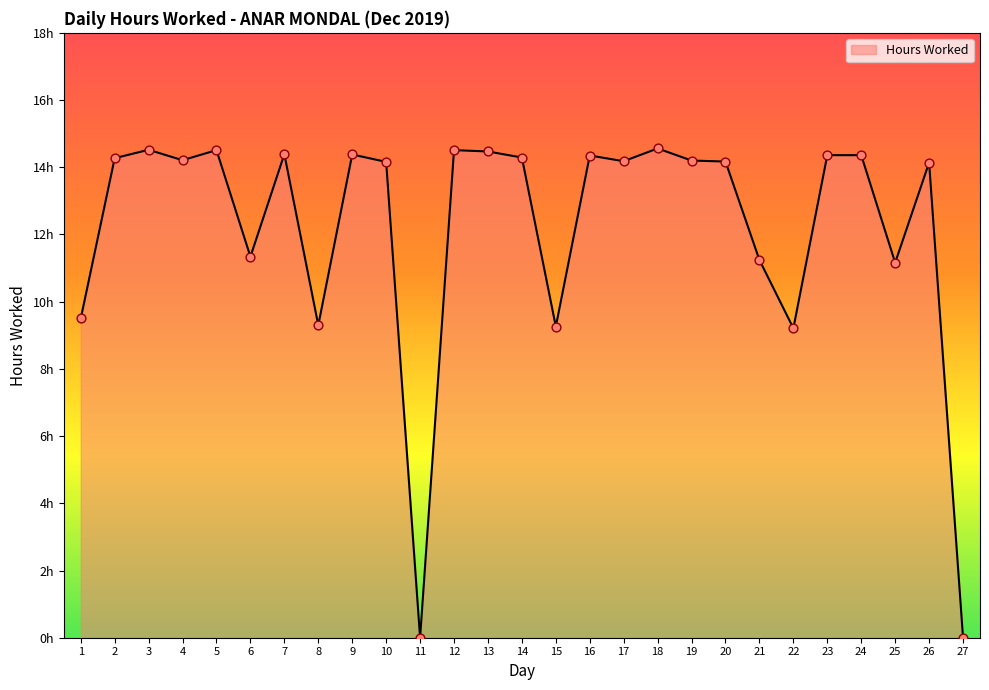

Between 15 and 5, which is larger?

5